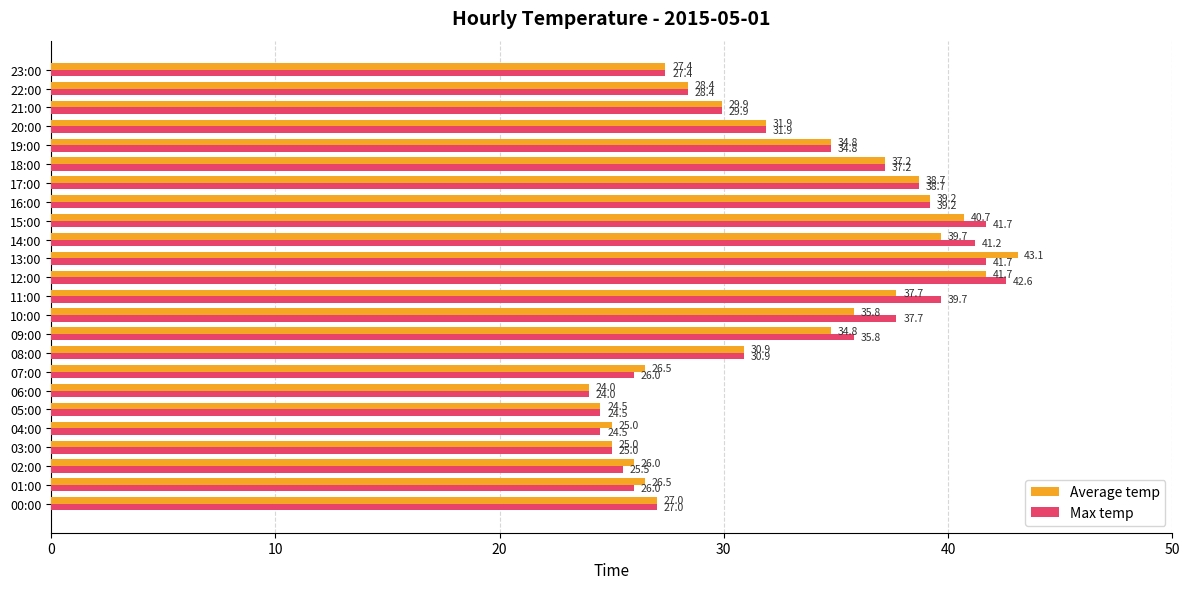

What is the difference between the maximum and minimum values in the Average temp series?

19.1